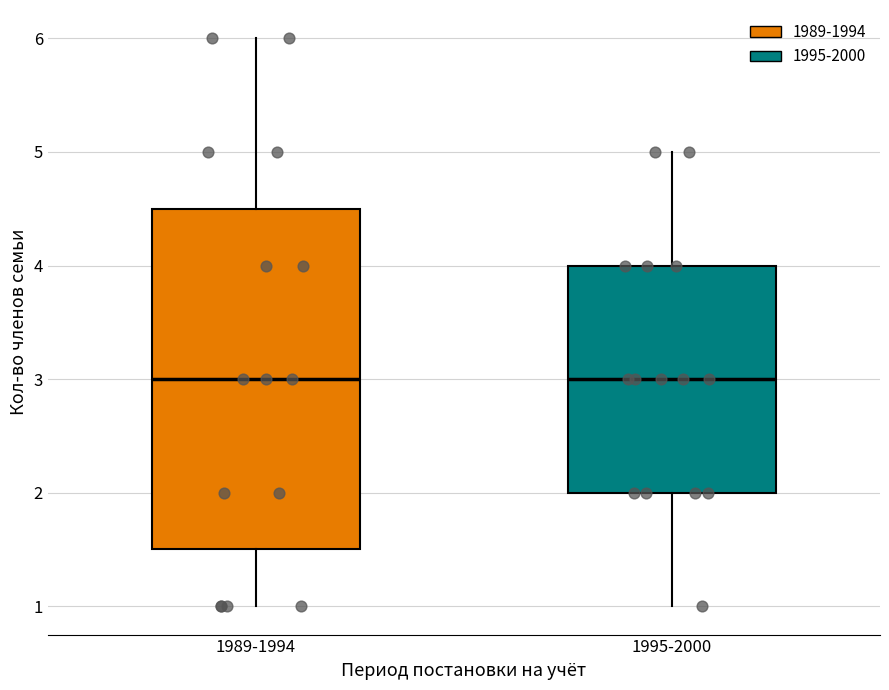

Reading left to right, read every box against the y-axis: the position of its median line, the range the box covers, and the ends of its whiskers. The values are not printed on the chart, so give them approximately, as read against the axis.

1989-1994: median 3.0, box 1.5 to 4.5, whiskers 1.0 to 6.0
1995-2000: median 3.0, box 2.0 to 4.0, whiskers 1.0 to 5.0